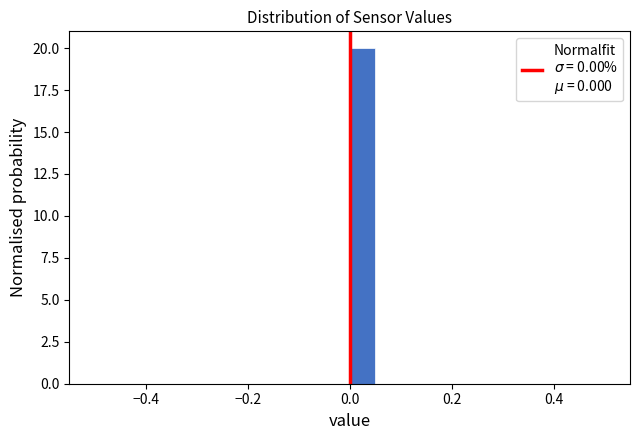

Read against the x-axis, roughly where is the centre of the tallest bar?

0.02